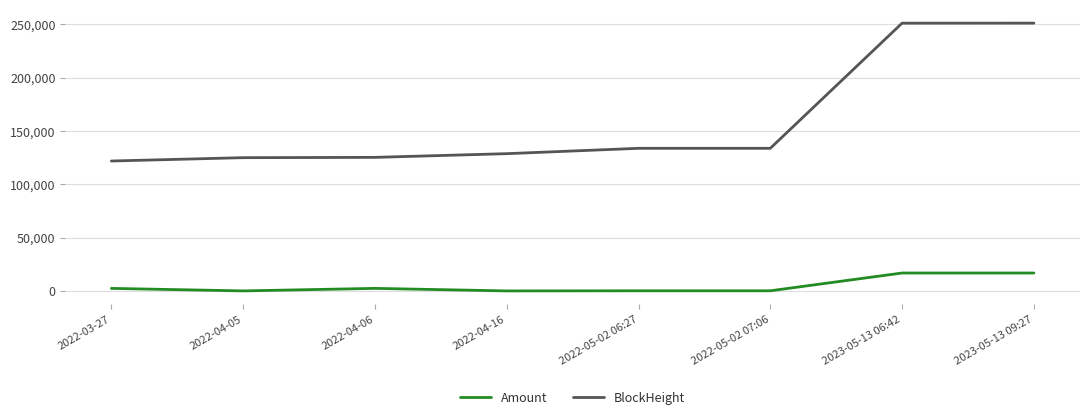

True or false: BlockHeight and Amount cross at least once.

False